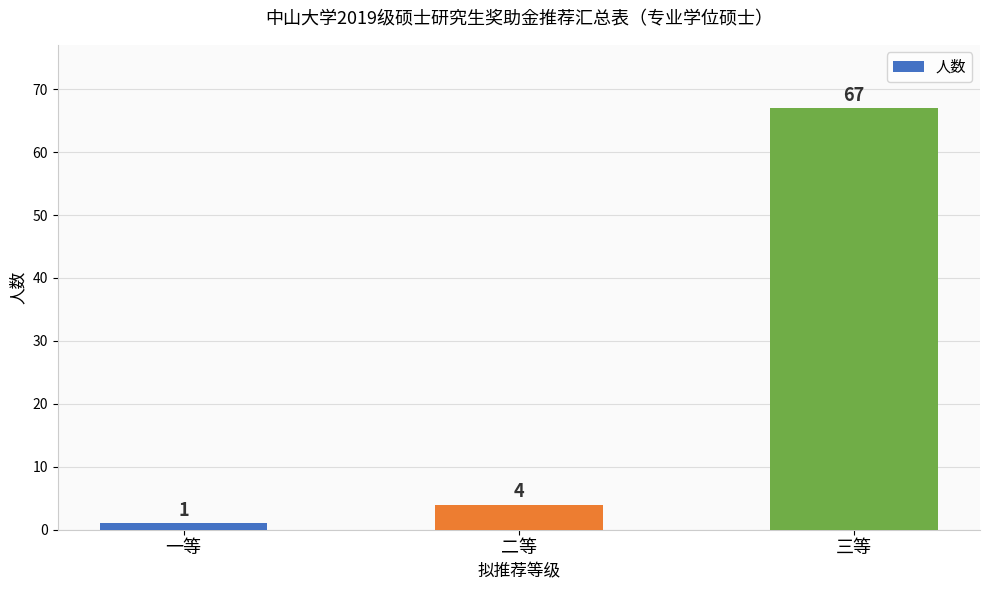

Rank the categories by value from lowest to highest.

一等, 二等, 三等